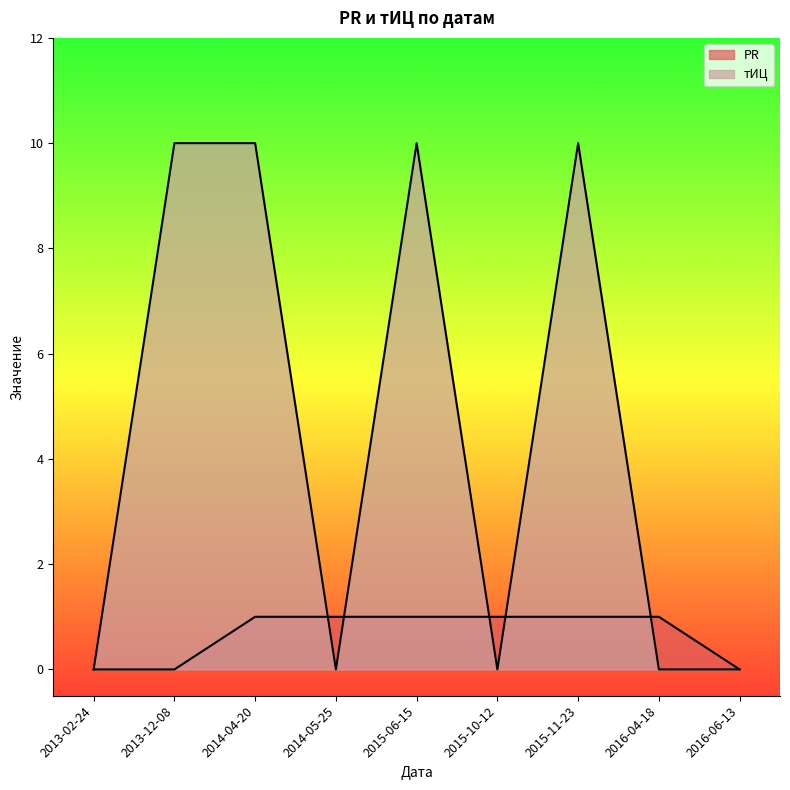

Reading right to left, extract all data points from this chart.

PR: 2016-06-13=0	2016-04-18=1	2015-11-23=1	2015-10-12=1	2015-06-15=1	2014-05-25=1	2014-04-20=1	2013-12-08=0	2013-02-24=0
тИЦ: 2016-06-13=0	2016-04-18=0	2015-11-23=10	2015-10-12=0	2015-06-15=10	2014-05-25=0	2014-04-20=10	2013-12-08=10	2013-02-24=0